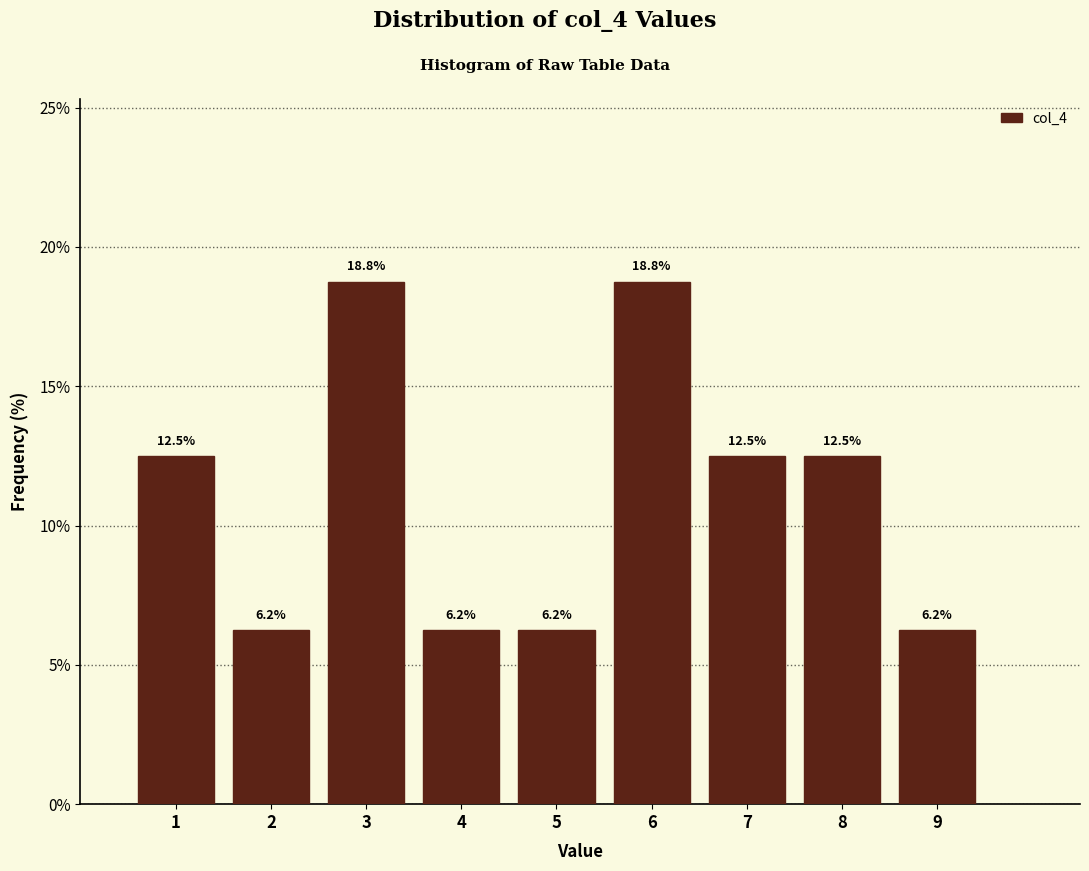

Reading left to right, transcribe this chart: for each bar, give the range it covers on the x-axis and its height.

0.5 to 1.5: 12.5
1.5 to 2.5: 6.2
2.5 to 3.5: 18.8
3.5 to 4.5: 6.2
4.5 to 5.5: 6.2
5.5 to 6.5: 18.8
6.5 to 7.5: 12.5
7.5 to 8.5: 12.5
8.5 to 9.5: 6.2